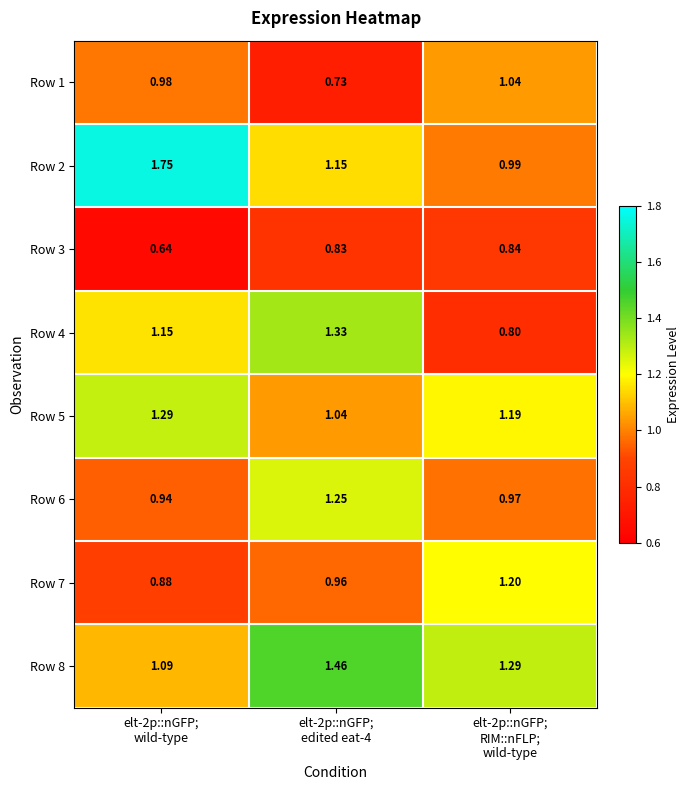

Reading left to right, list all the values displayed in this chart.

Row 1: elt-2p::nGFP;
wild-type=1.0	elt-2p::nGFP;
edited eat-4=0.7	elt-2p::nGFP;
RIM::nFLP;
wild-type=1.0
Row 2: elt-2p::nGFP;
wild-type=1.8	elt-2p::nGFP;
edited eat-4=1.1	elt-2p::nGFP;
RIM::nFLP;
wild-type=1.0
Row 3: elt-2p::nGFP;
wild-type=0.6	elt-2p::nGFP;
edited eat-4=0.8	elt-2p::nGFP;
RIM::nFLP;
wild-type=0.8
Row 4: elt-2p::nGFP;
wild-type=1.1	elt-2p::nGFP;
edited eat-4=1.3	elt-2p::nGFP;
RIM::nFLP;
wild-type=0.8
Row 5: elt-2p::nGFP;
wild-type=1.3	elt-2p::nGFP;
edited eat-4=1.0	elt-2p::nGFP;
RIM::nFLP;
wild-type=1.2
Row 6: elt-2p::nGFP;
wild-type=0.9	elt-2p::nGFP;
edited eat-4=1.2	elt-2p::nGFP;
RIM::nFLP;
wild-type=1.0
Row 7: elt-2p::nGFP;
wild-type=0.9	elt-2p::nGFP;
edited eat-4=1.0	elt-2p::nGFP;
RIM::nFLP;
wild-type=1.2
Row 8: elt-2p::nGFP;
wild-type=1.1	elt-2p::nGFP;
edited eat-4=1.5	elt-2p::nGFP;
RIM::nFLP;
wild-type=1.3